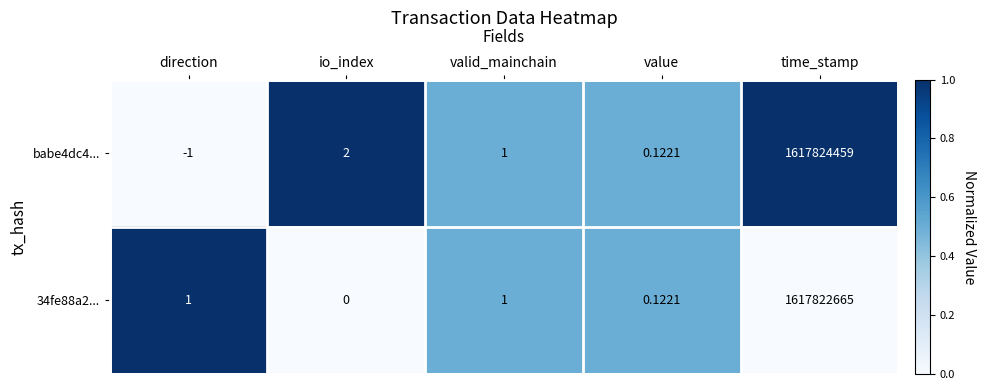

Count the number of categories in the chart.

5